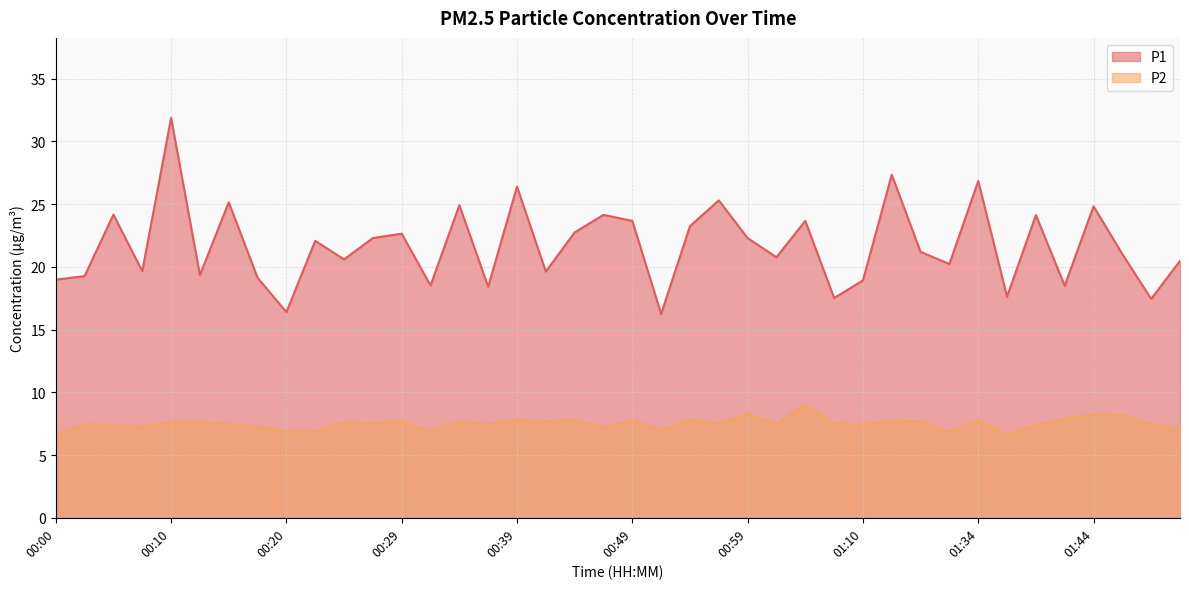

What position from the right is 00:00?

40